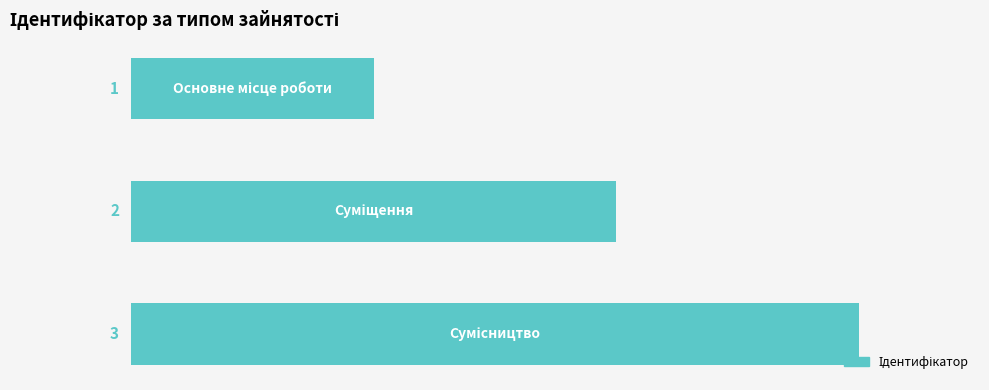

How many values are between 1 and 3?

3